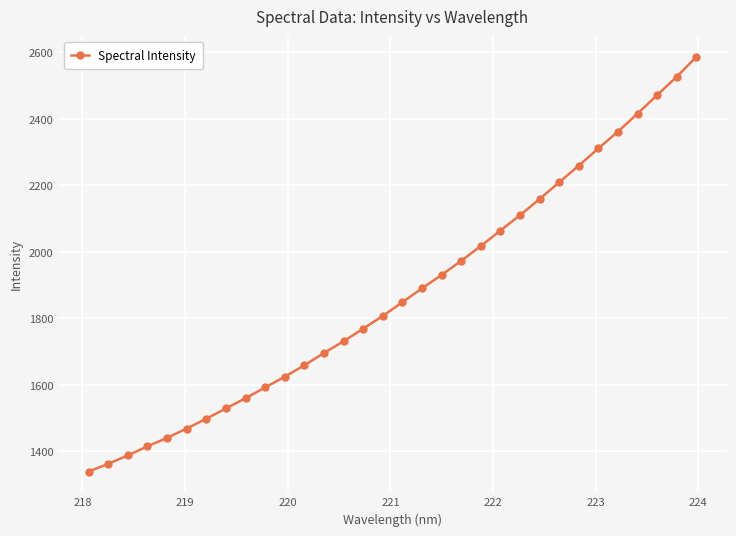

How many distinct data groups are displayed?

1